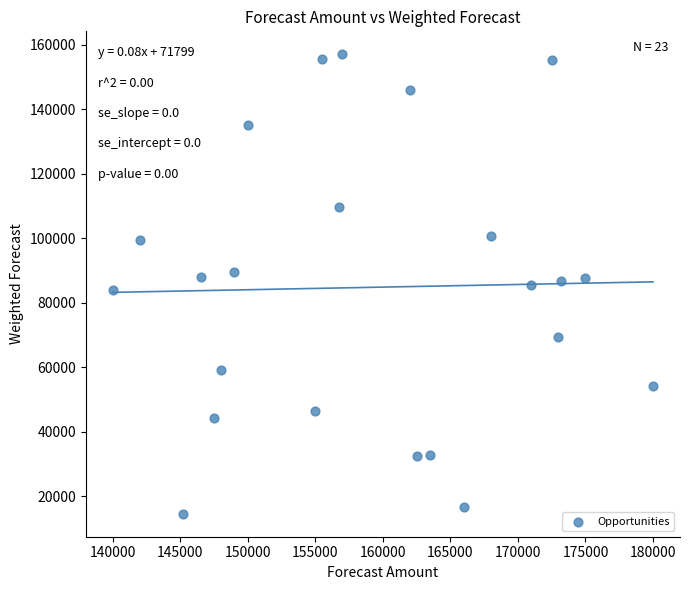

What is the range of Y values (max minus min)?

142480